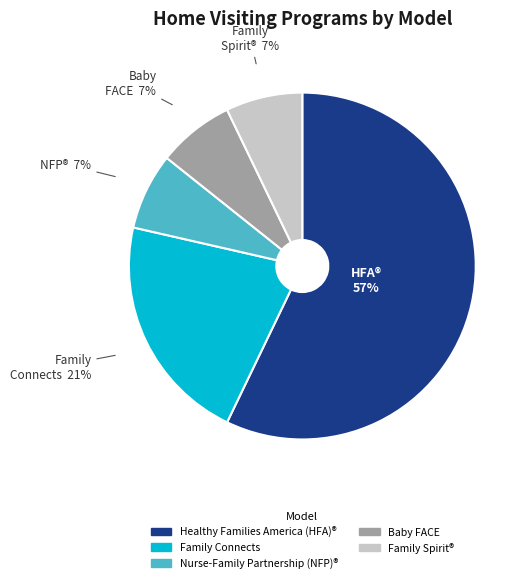

Is the sum of Healthy Families America (HFA)® and Baby FACE greater than half?

Yes